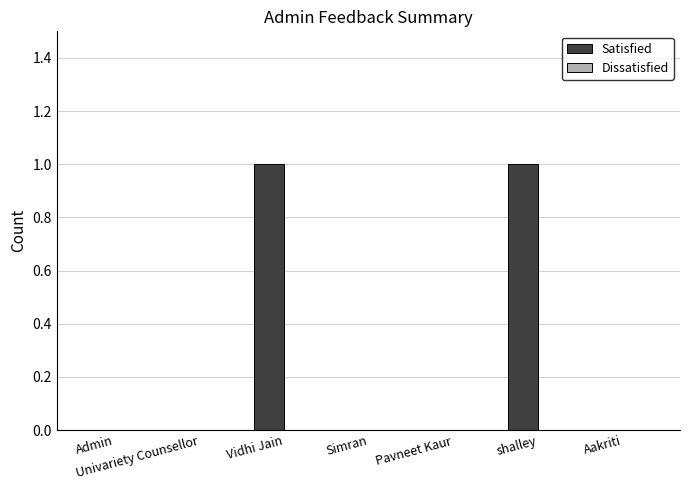

Are the bars horizontal?

No